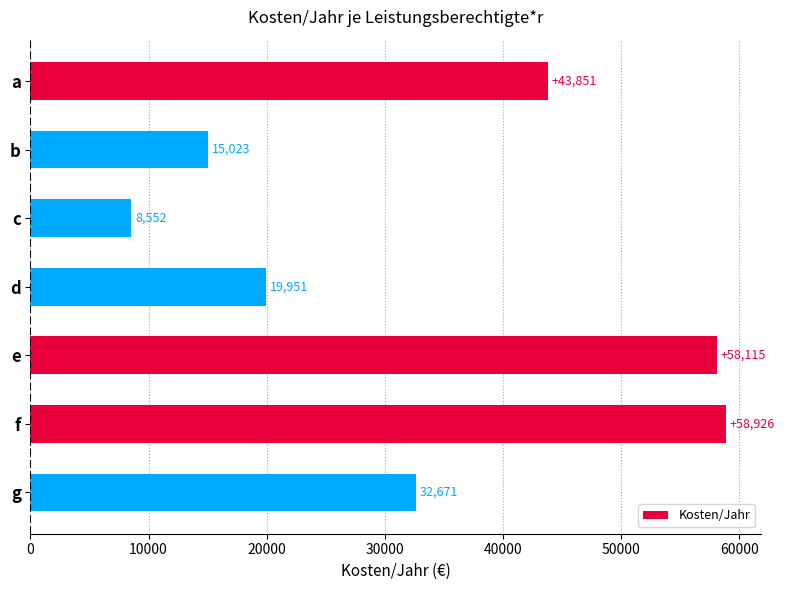

What is the difference between the second highest and second lowest values?

43091.9